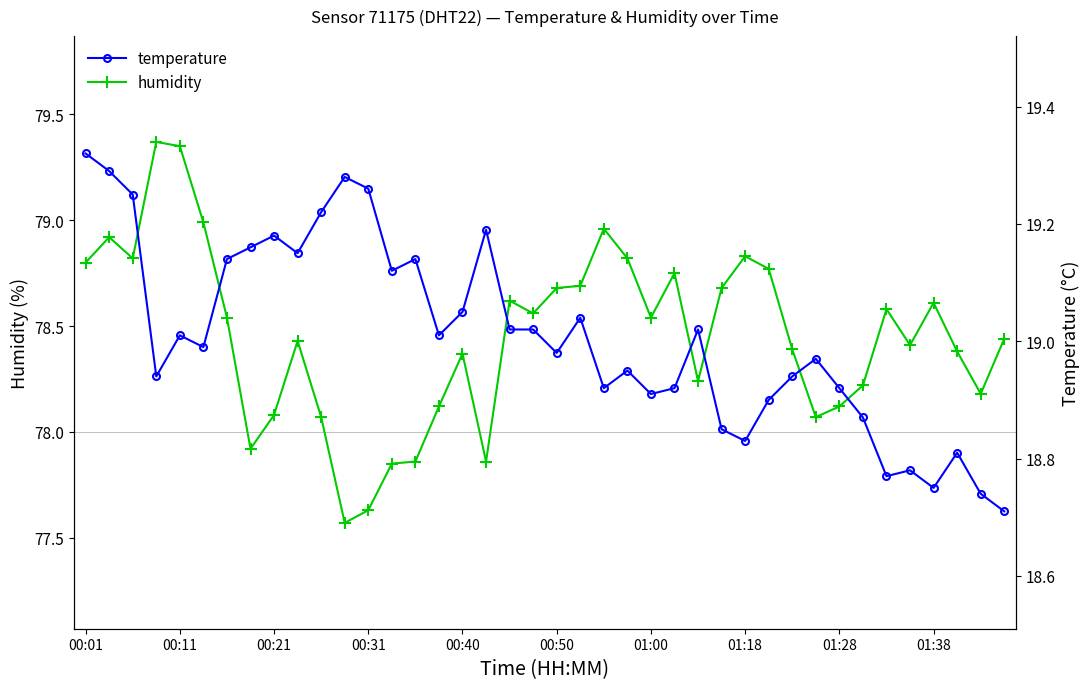

The value of humidity at 27 is 78.7. True or false?

True